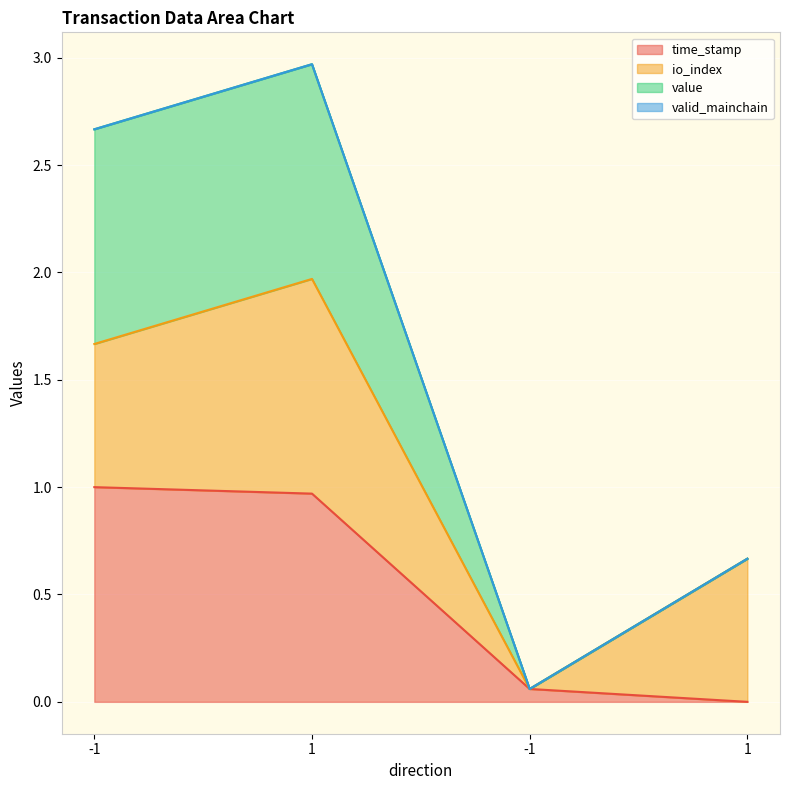

Between 1 and -1, which is larger?

-1